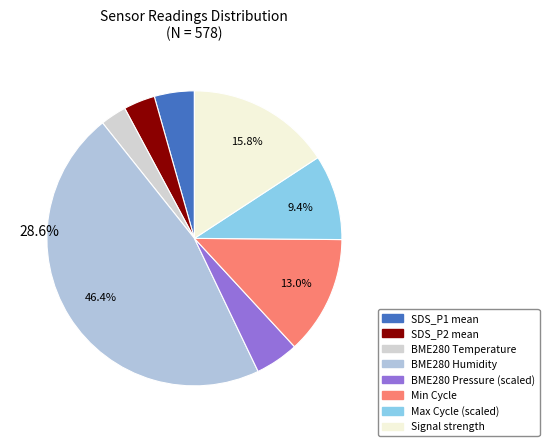

Count the number of slices in the pie.

8